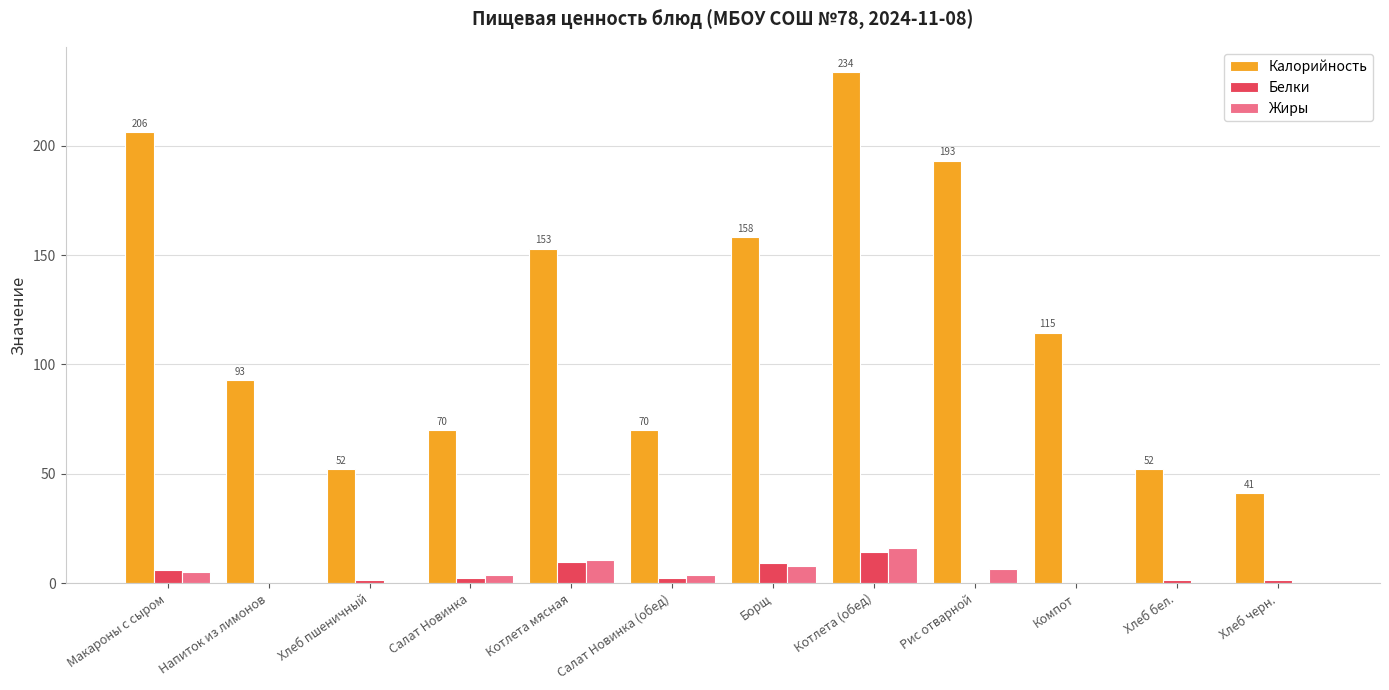

Which series has the largest total across all categories?

Калорийность